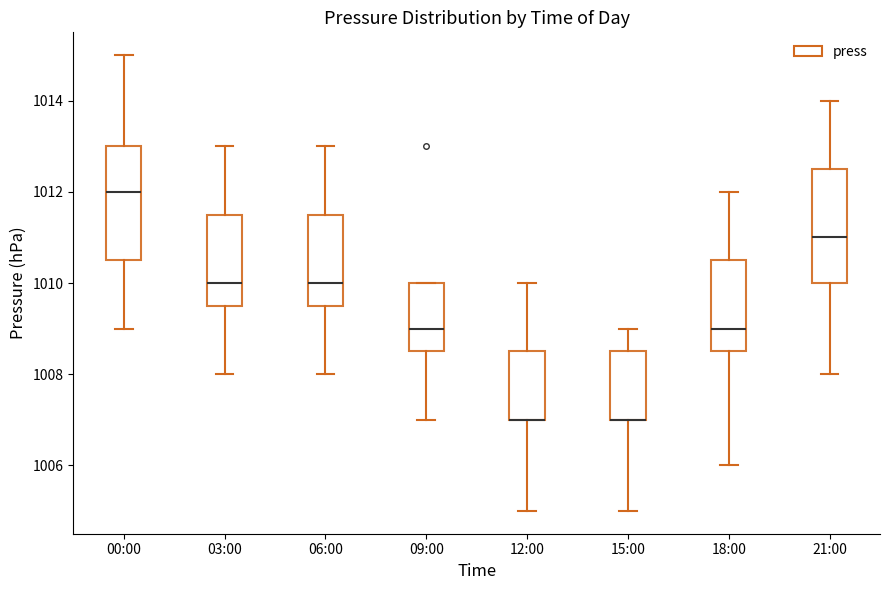

Reading left to right, transcribe this box plot: for each box, give where its median line is, the range the box spans, and where its two whiskers end, as read against the y-axis. The values are not printed on the chart, so give them approximately, as read against the axis.

00:00: median 1012.0, box 1010.6 to 1013.0, whiskers 1009.0 to 1015.0
03:00: median 1010.0, box 1009.6 to 1011.6, whiskers 1008.0 to 1013.0
06:00: median 1010.0, box 1009.6 to 1011.6, whiskers 1008.0 to 1013.0
09:00: median 1009.0, box 1008.6 to 1010.0, whiskers 1007.0 to 1010.0
12:00: median 1007.0 (drawn on the box's lower edge), box 1007.0 to 1008.6, whiskers 1005.0 to 1010.0
15:00: median 1007.0 (drawn on the box's lower edge), box 1007.0 to 1008.6, whiskers 1005.0 to 1009.0
18:00: median 1009.0, box 1008.6 to 1010.6, whiskers 1006.0 to 1012.0
21:00: median 1011.0, box 1010.0 to 1012.6, whiskers 1008.0 to 1014.0